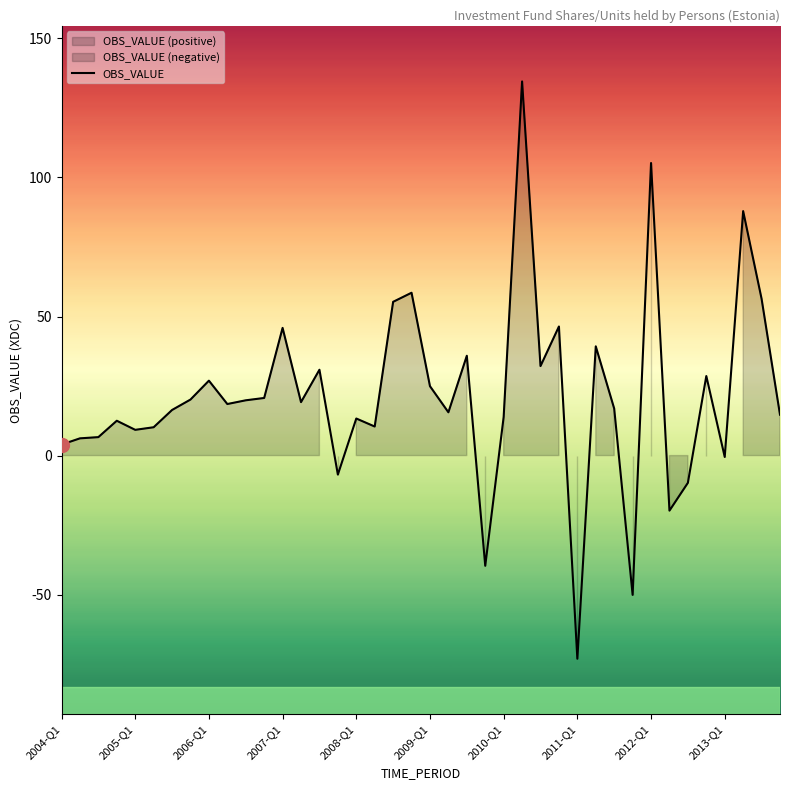

The value of OBS_VALUE at 2008-Q1 is 13.3. True or false?

True